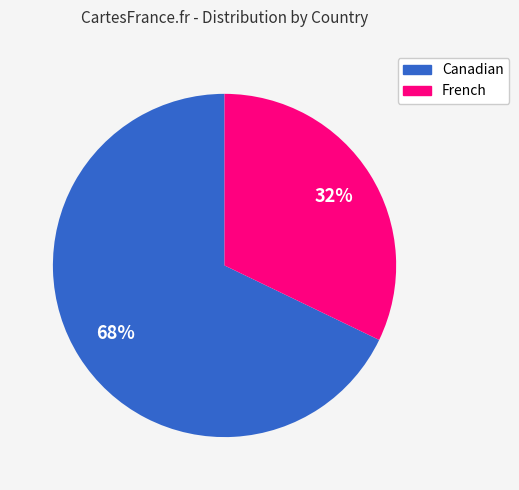

To the nearest percent, what is the difference between the French and Canadian slice percentages?

36%